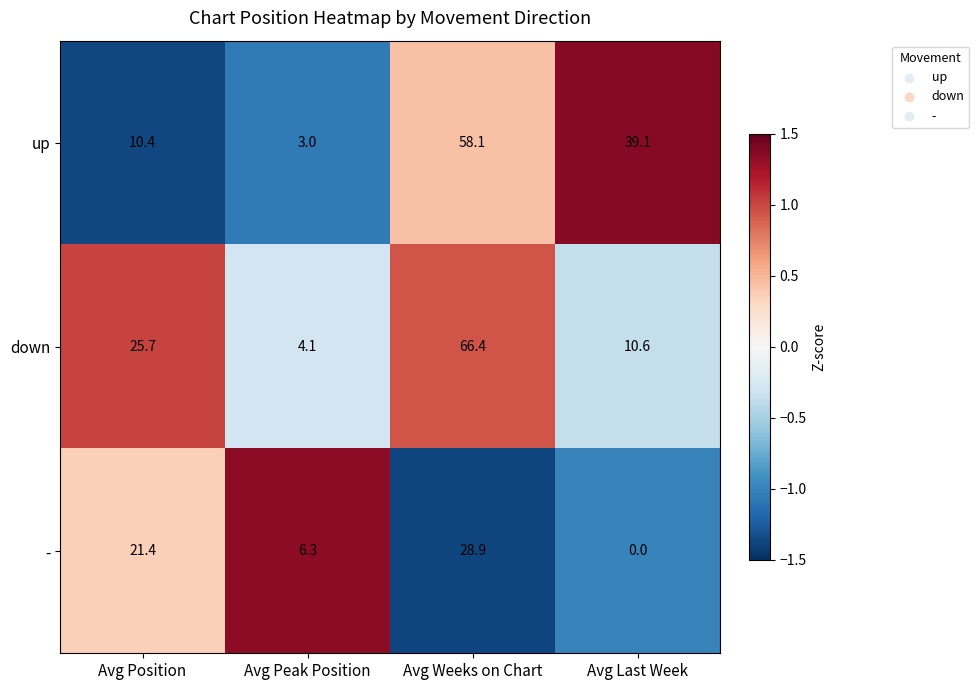

Reading left to right, list all the values displayed in this chart.

up: 10.4	3.0	58.1	39.1
down: 25.7	4.1	66.4	10.6
-: 21.4	6.3	28.9	0.0